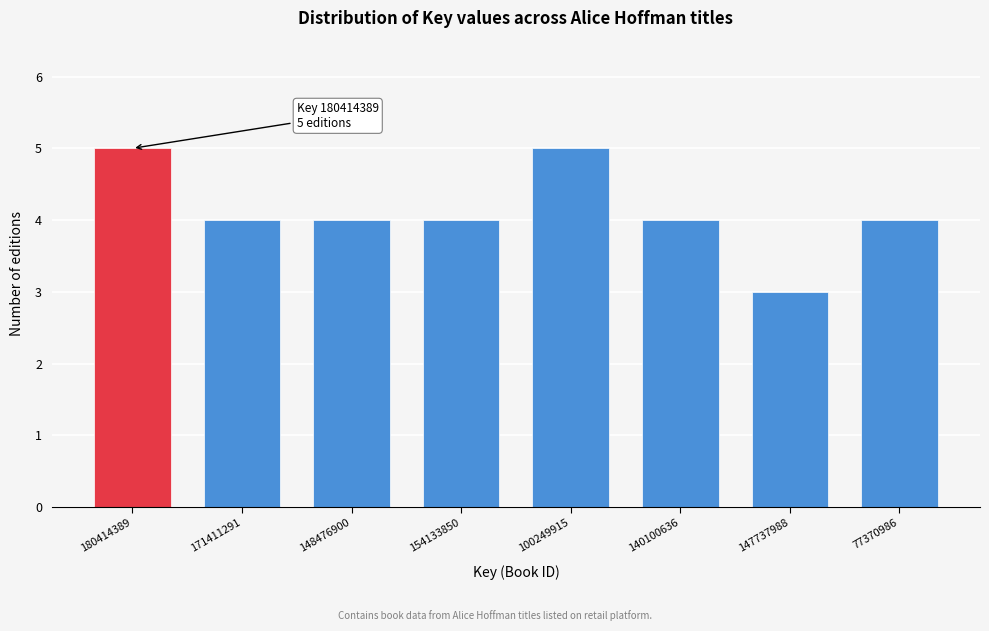

Reading left to right, what are all the values shown in this chart?

180414389=5	171411291=4	148476900=4	154133850=4	100249915=5	140100636=4	147737988=3	77370986=4